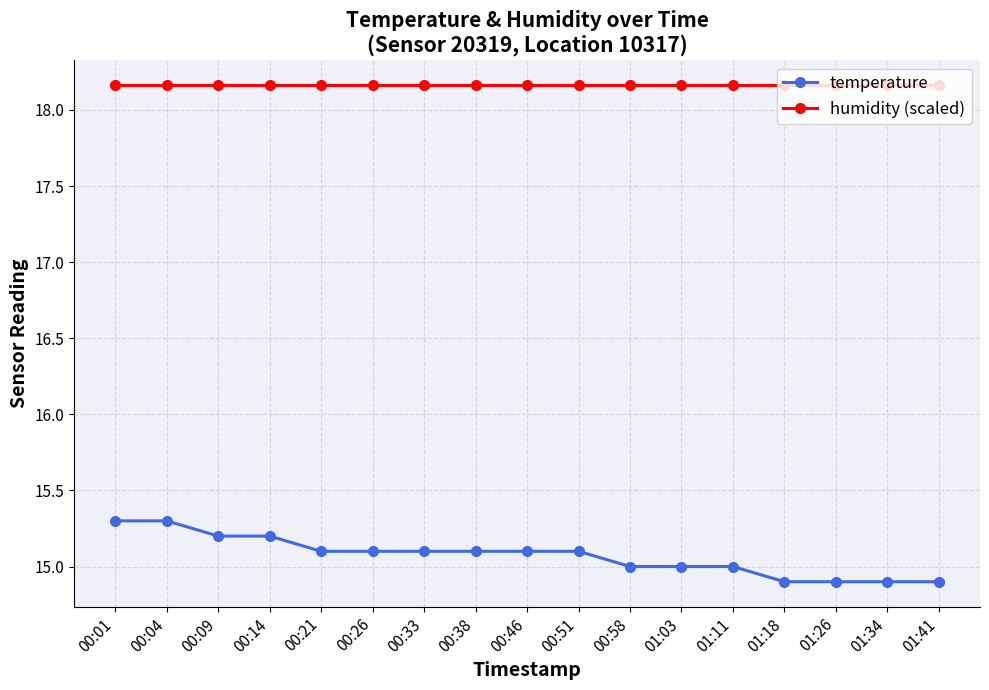

What is the value of the temperature point at the 5th from the left?

15.1